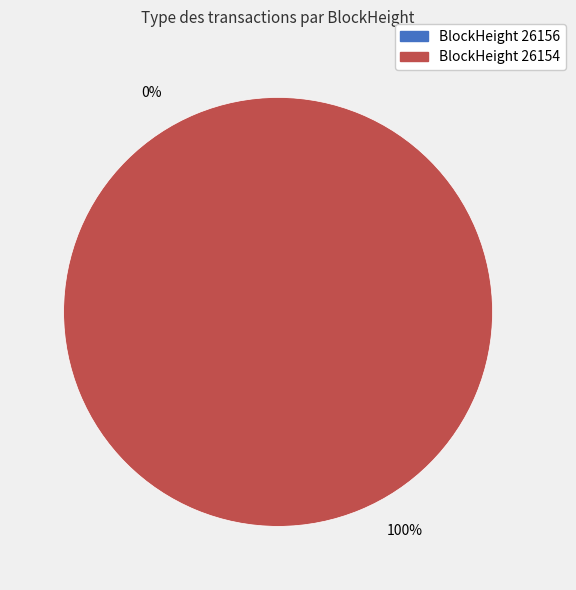

Which slice is the largest?

26154